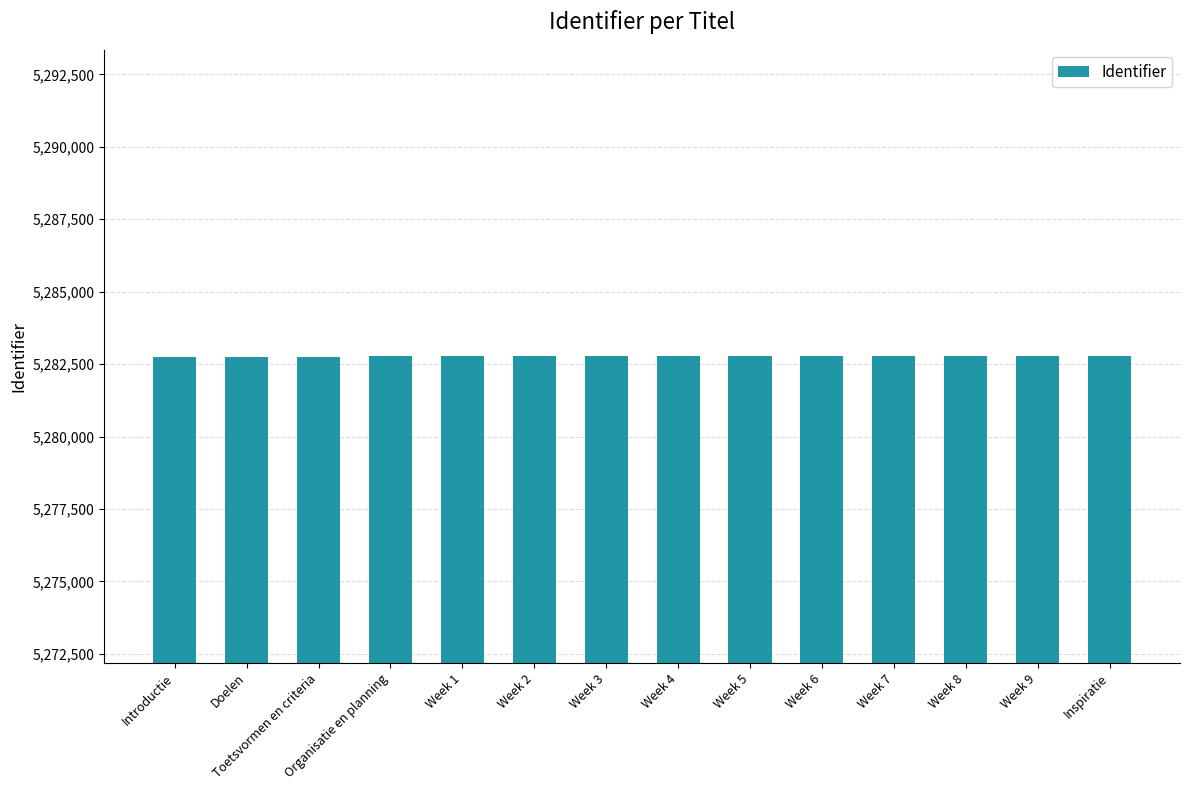

What is the difference between the maximum and minimum values?

25